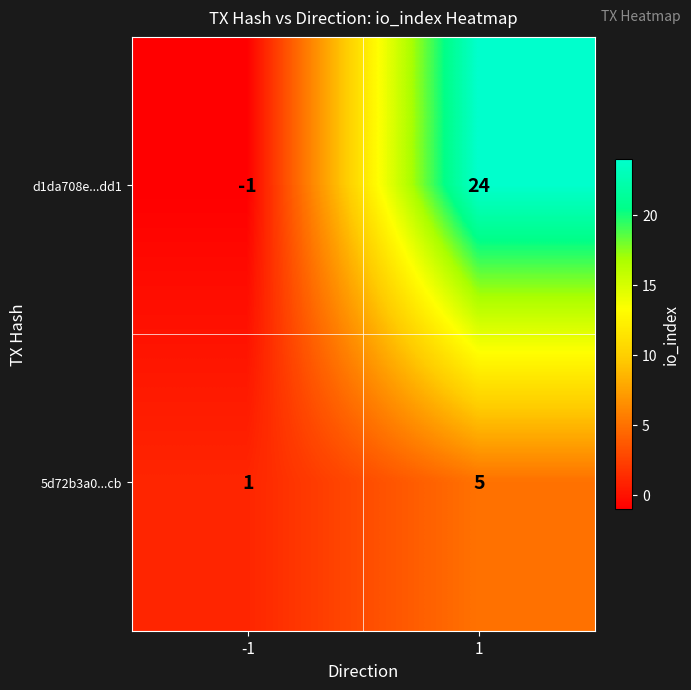

List the series in order of their overall mean, highest first.

d1da708e...dd1, 5d72b3a0...cb